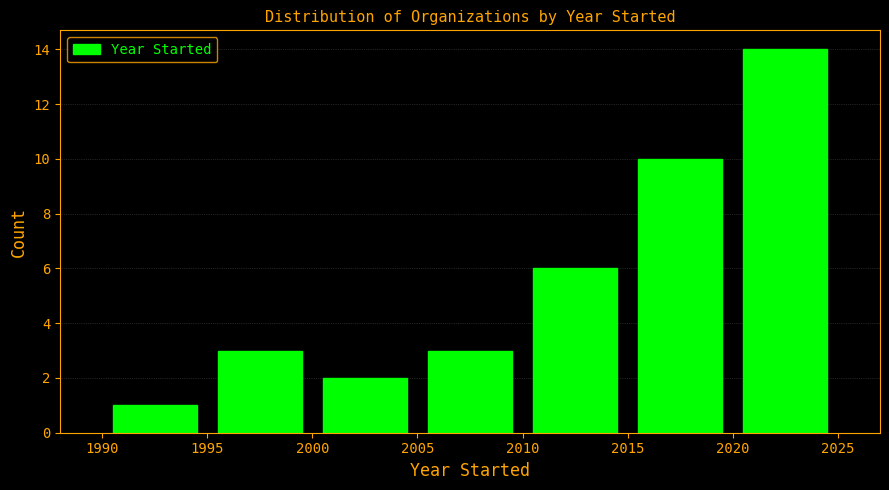

Which range on the x-axis has the tallest bar?

2020 to 2025